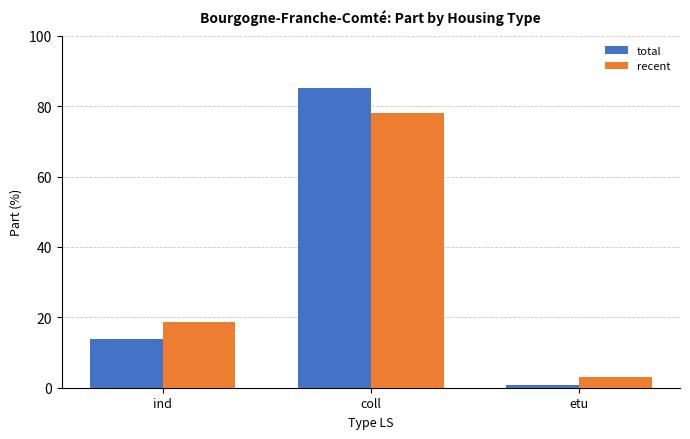

What are all the series names shown in the legend?

total, recent